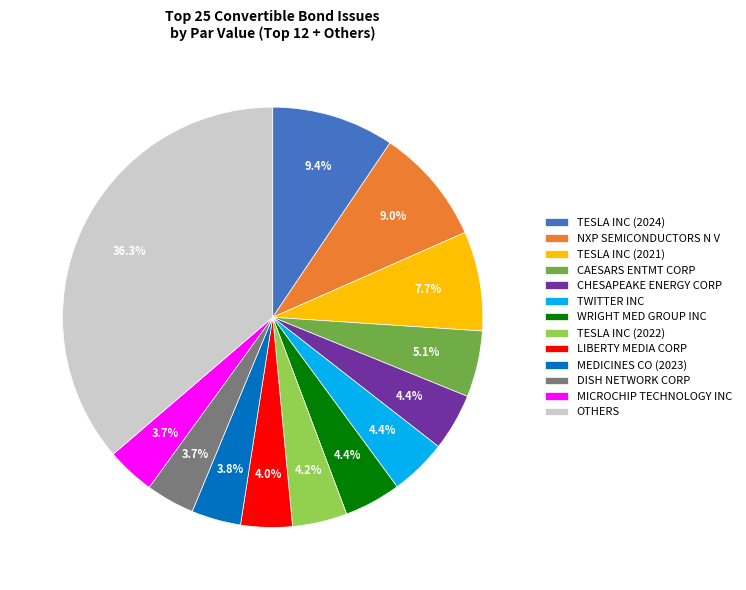

Does any single category account for the majority?

No